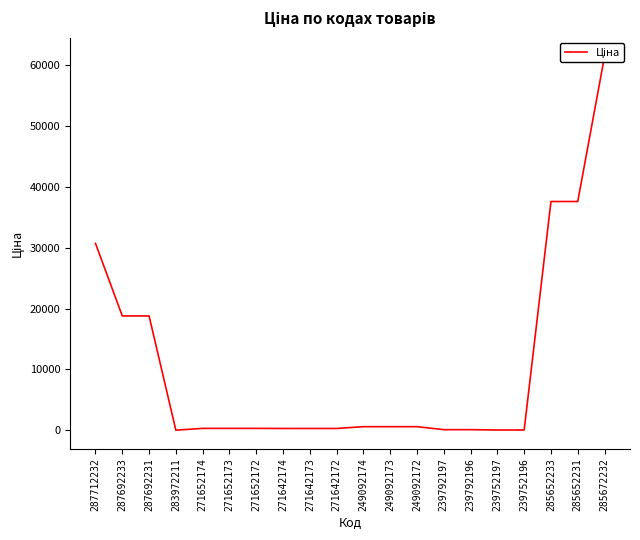

Which has a higher value, 239752196 or 287692233?

287692233